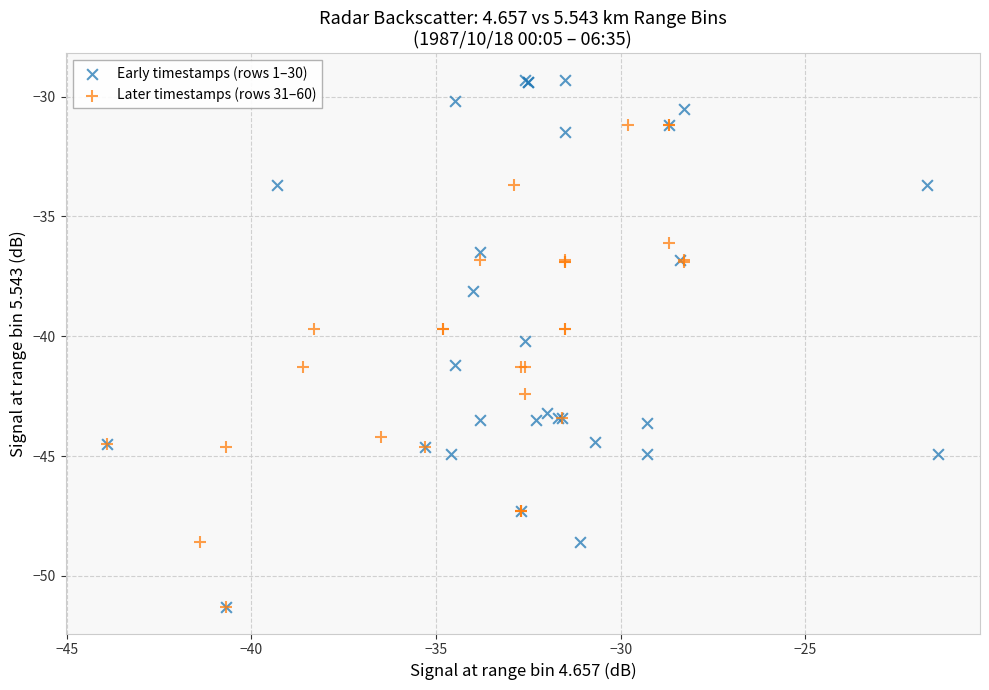

Which series has the largest Y range (max minus min)?

Early timestamps (rows 1–30)